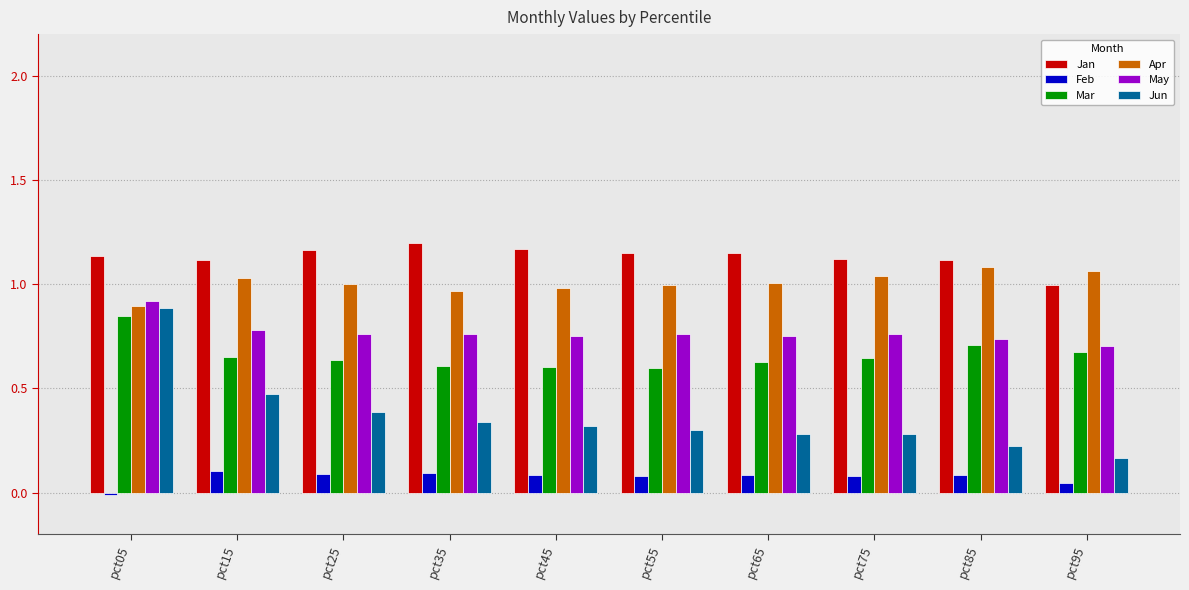

What is the average value of the Feb series?

0.1